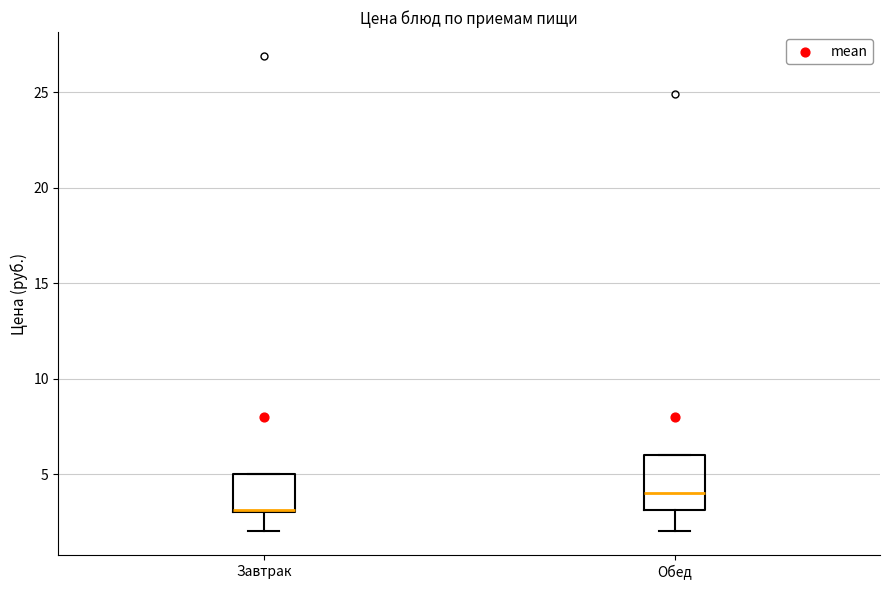

Where does the median line of the box for Обед sit on the y-axis? The values are not printed on the chart, so give them approximately, as read against the axis.

4